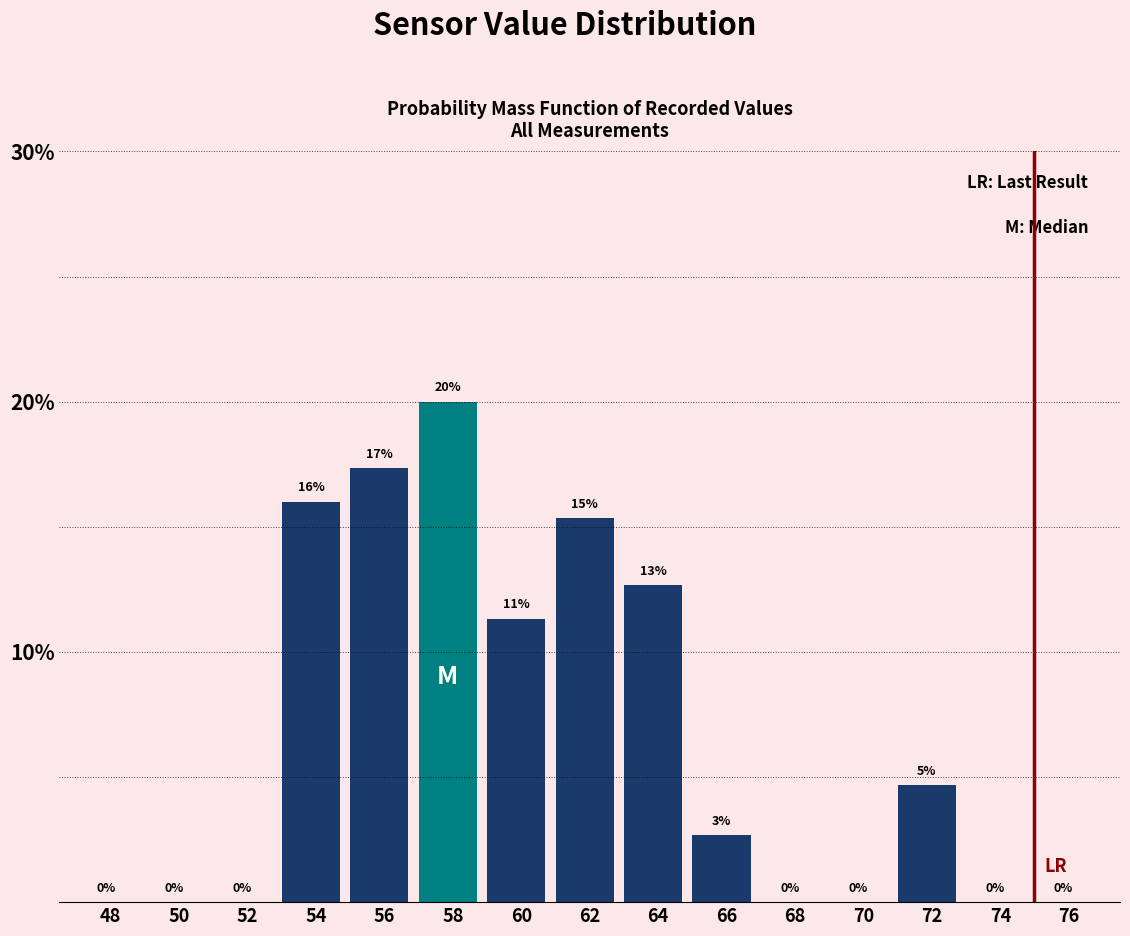

At which label does the data first exceed 2?

54